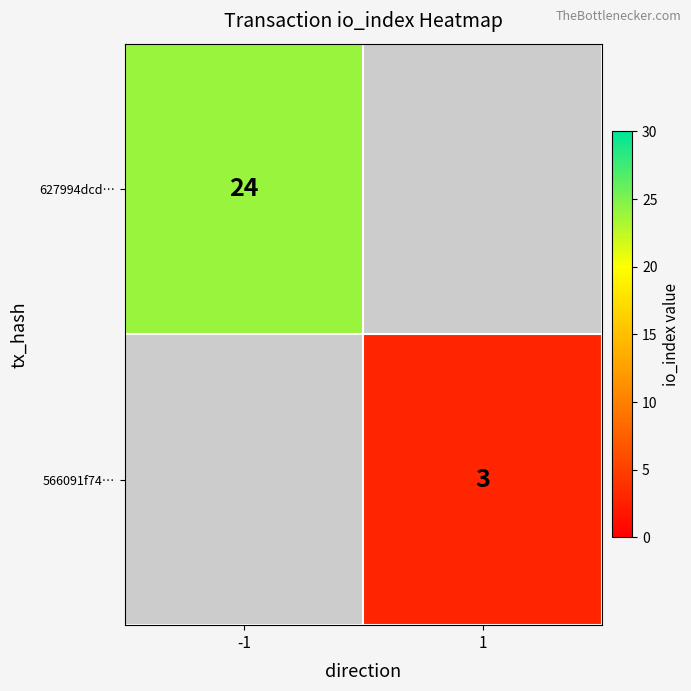

The value of 566091f74… at 1 is 3. True or false?

True